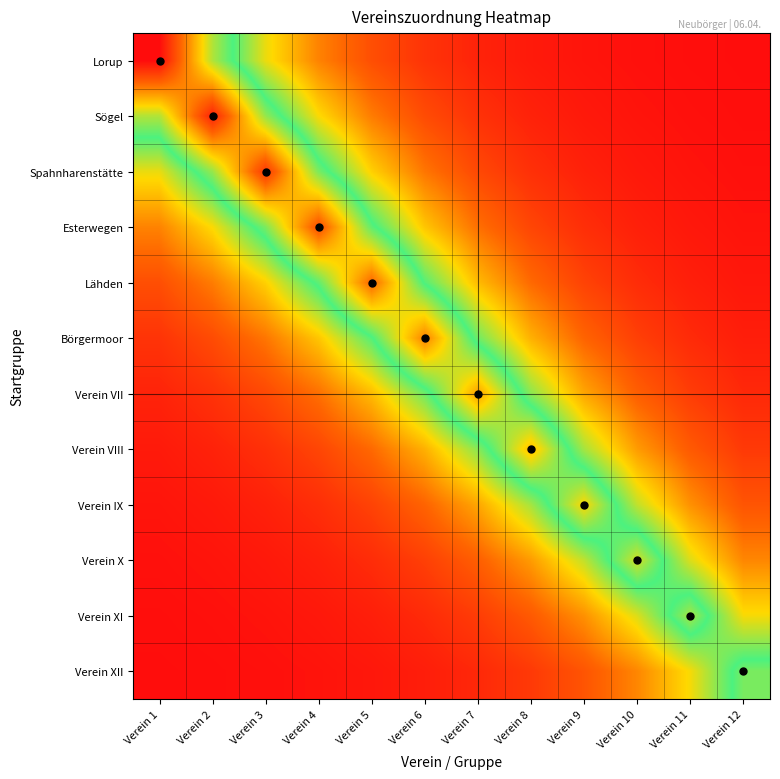

Between Verein 9 and Verein 11, which is larger?

Verein 9